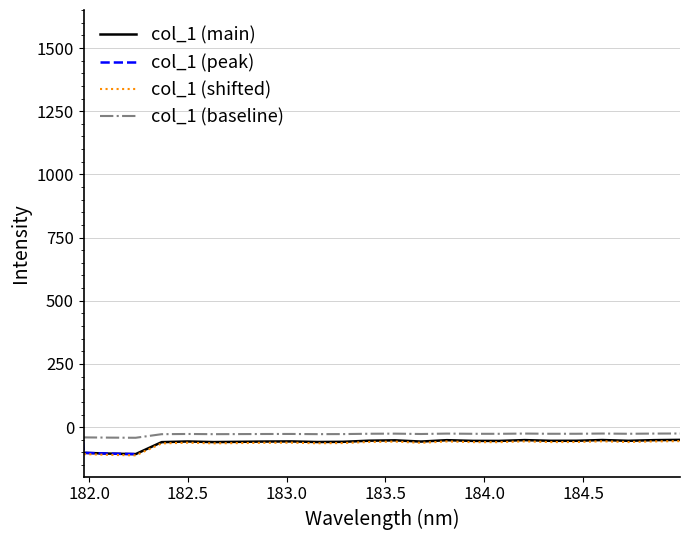

The value at 10 is -88.0. True or false?

False